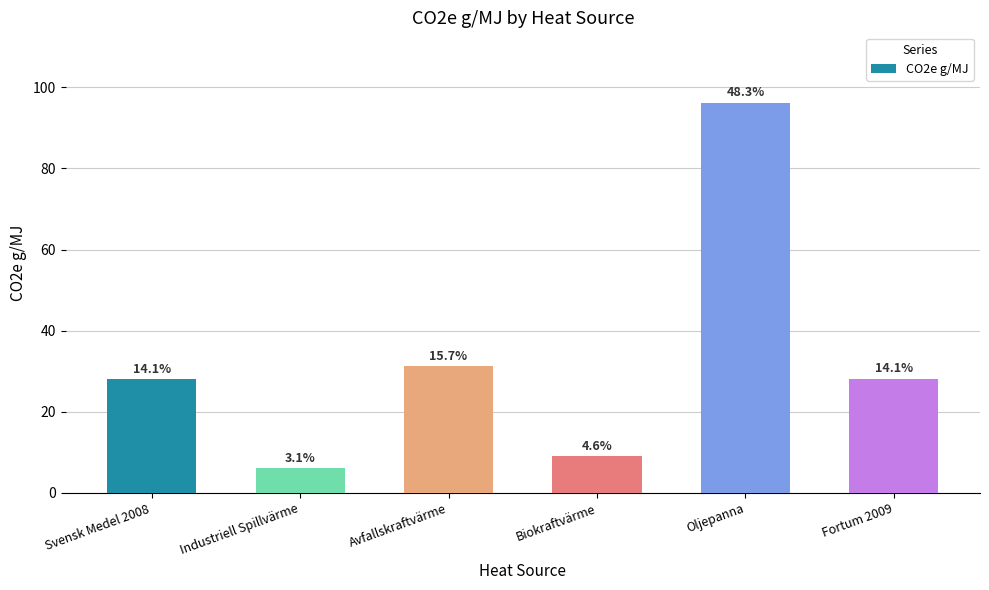

How many bars are there in total?

6